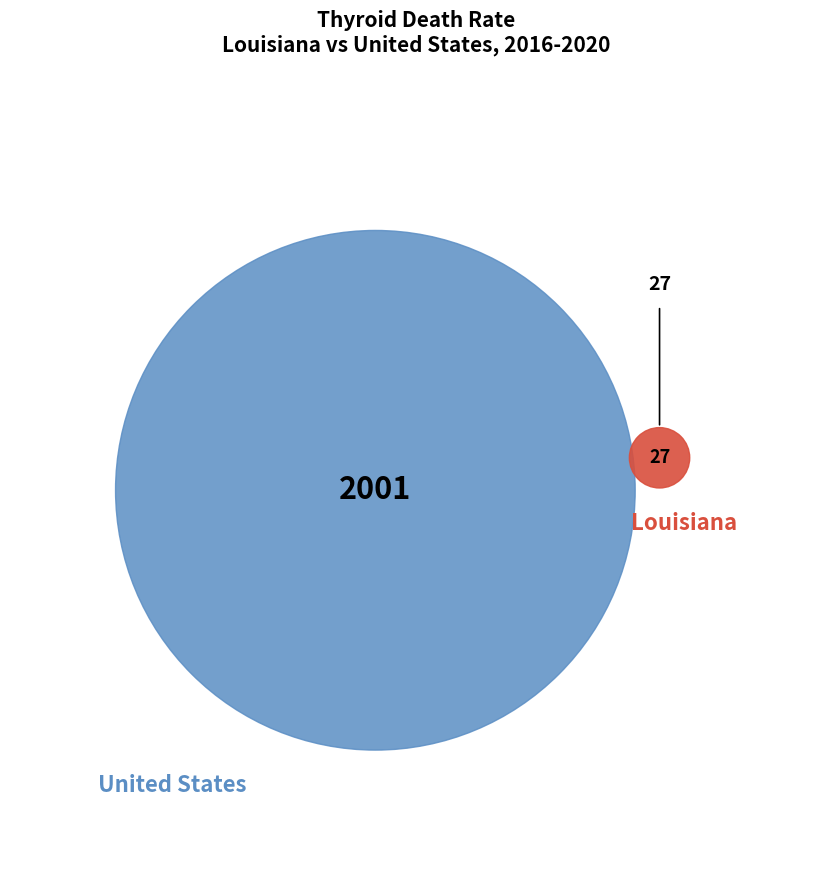

Does any single category account for the majority?

Yes